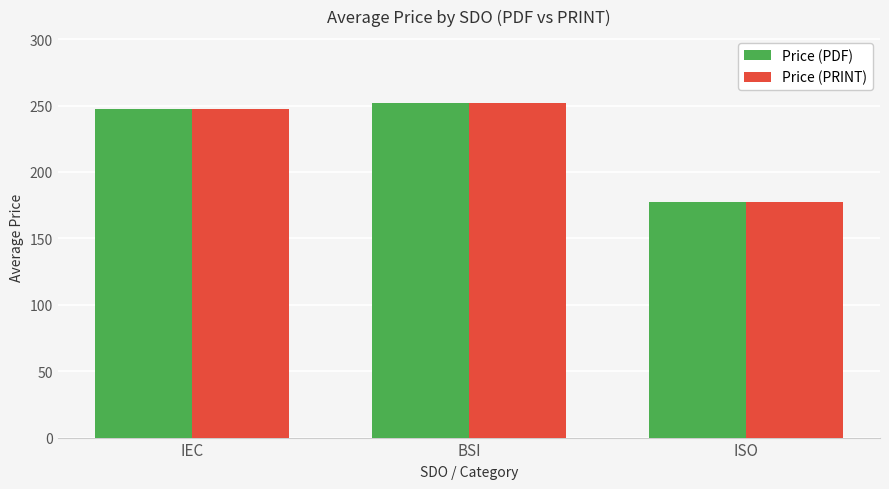

The Price (PDF) series shows 108.1 at BSI. True or false?

False